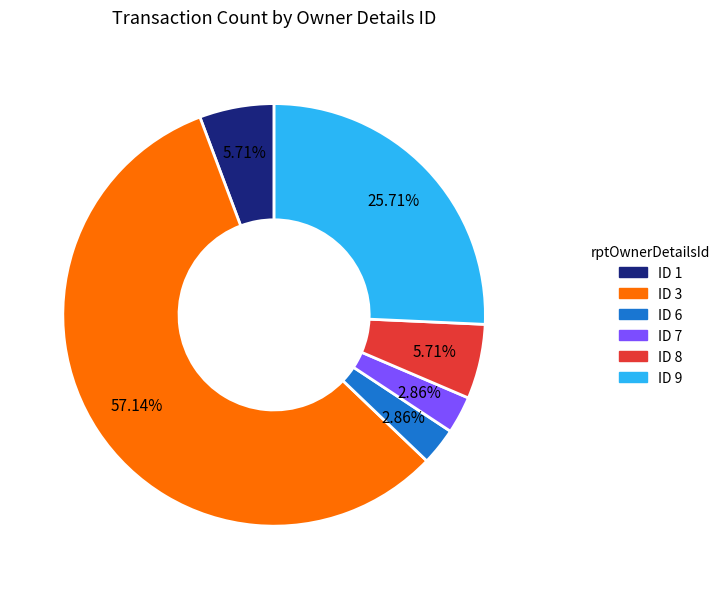

Is there a majority slice in this chart?

Yes